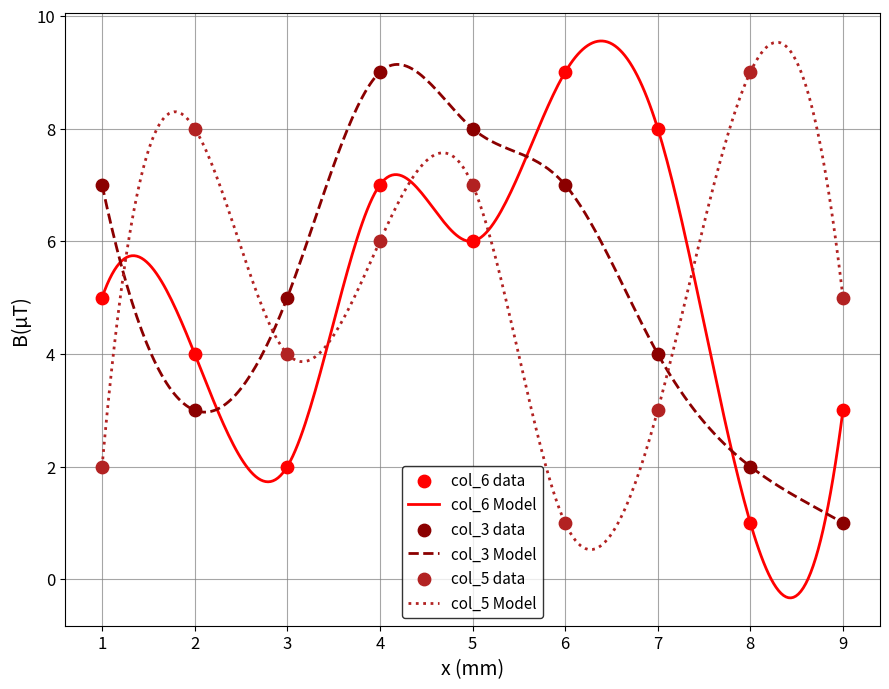

Which series reaches the maximum Y coordinate?

col_6